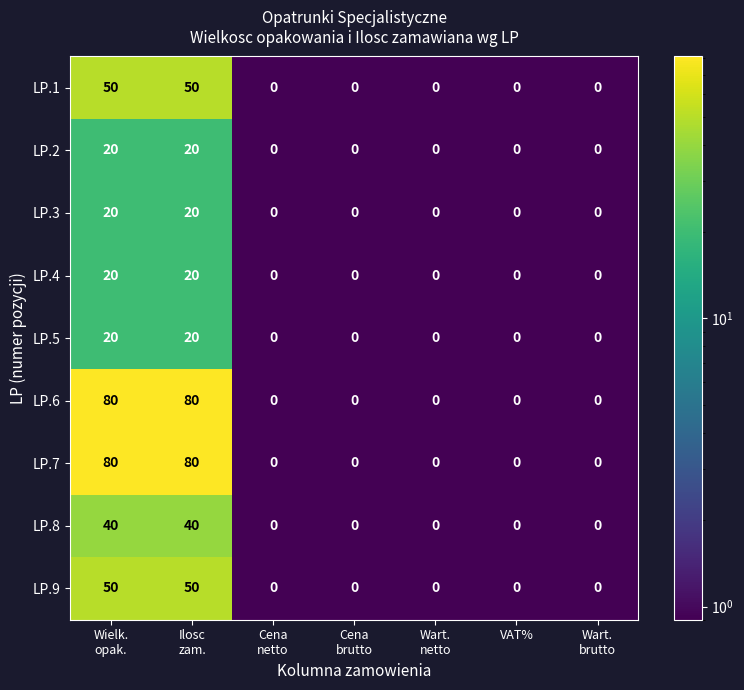

What is the highest value of the LP.1 series?

50